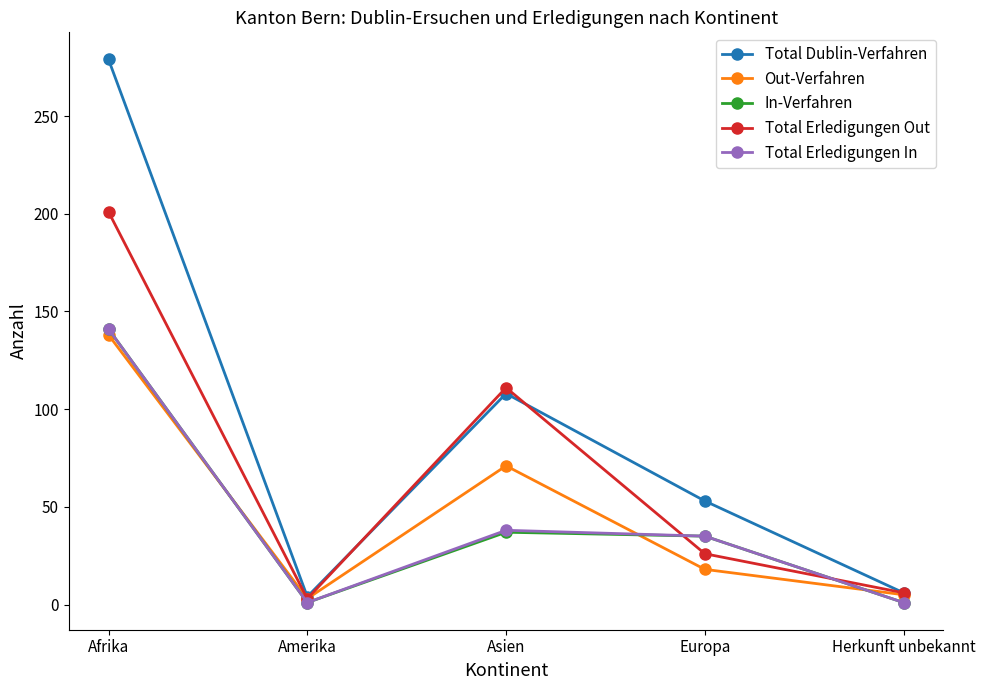

What is the minimum value shown in the chart?

1